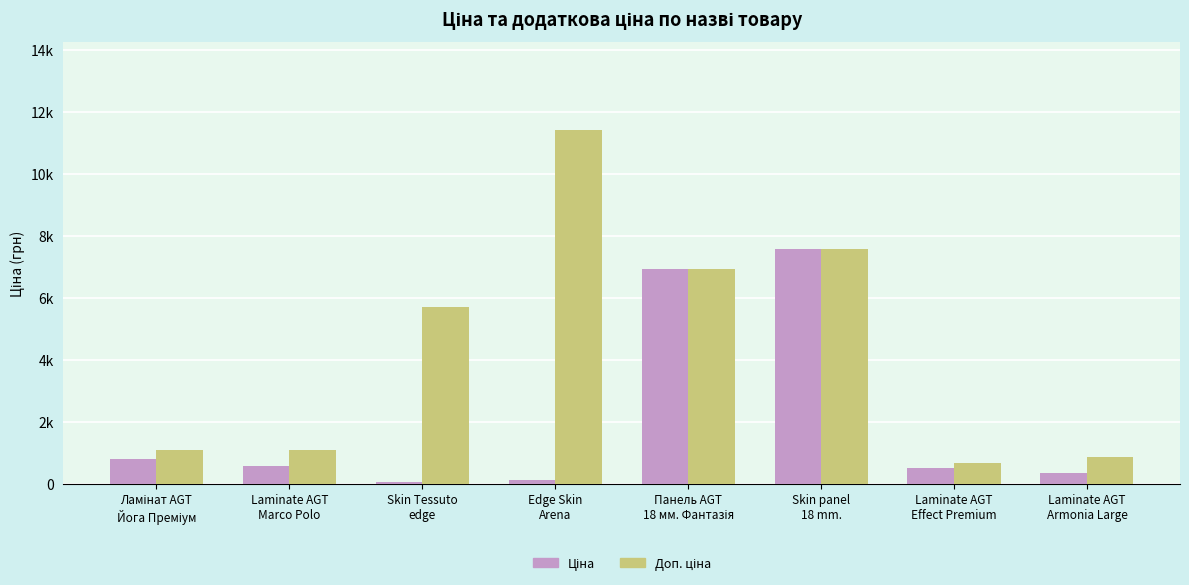

Does the chart contain stacked bars?

No